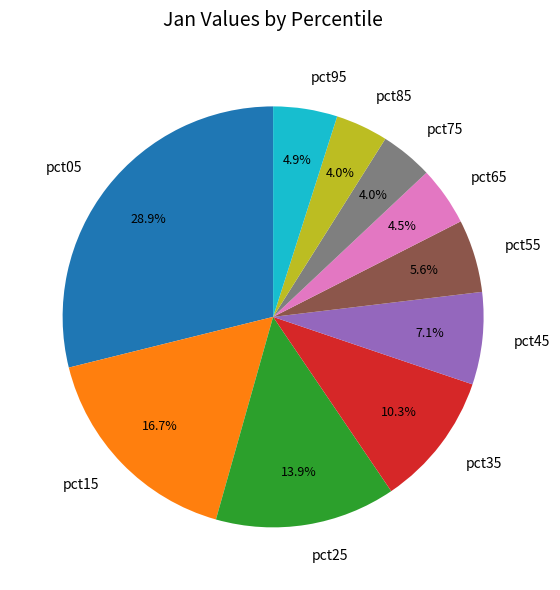

What percentage is the pct55 slice, to the nearest percent?

6%